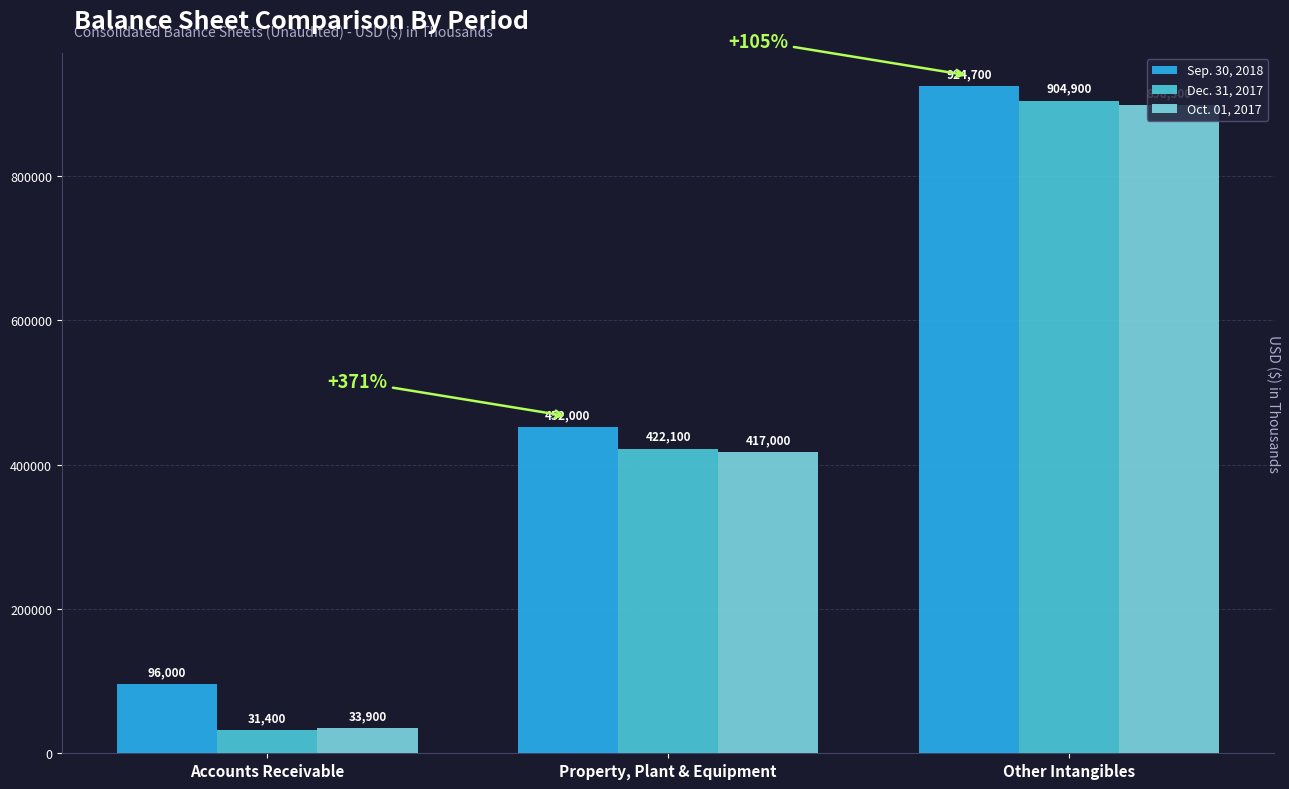

What is the spread (max minus min) of values at Property, Plant & Equipment?

35000